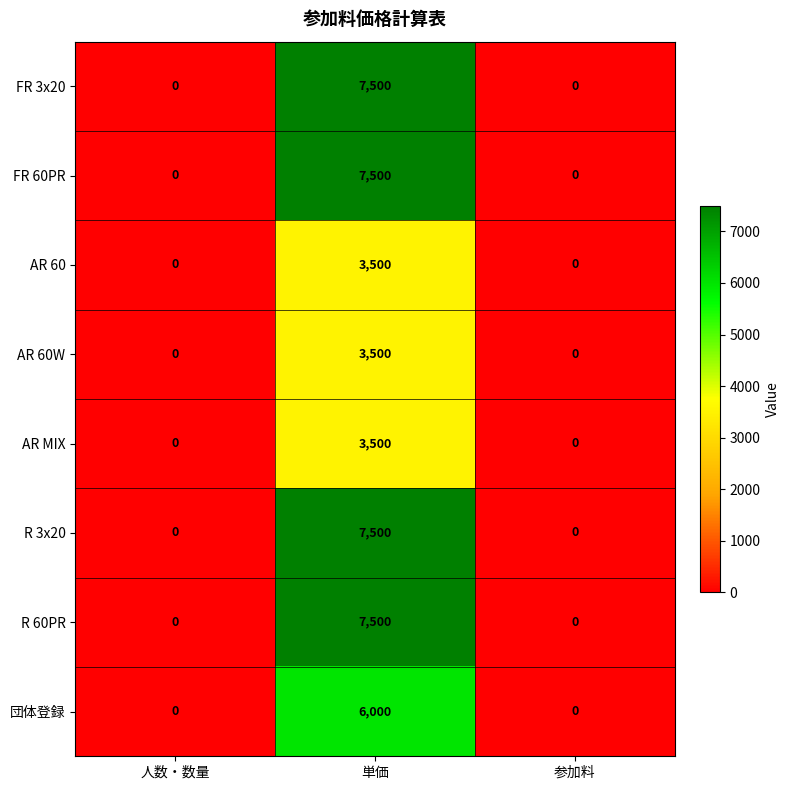

How many categories are shown in the chart?

3